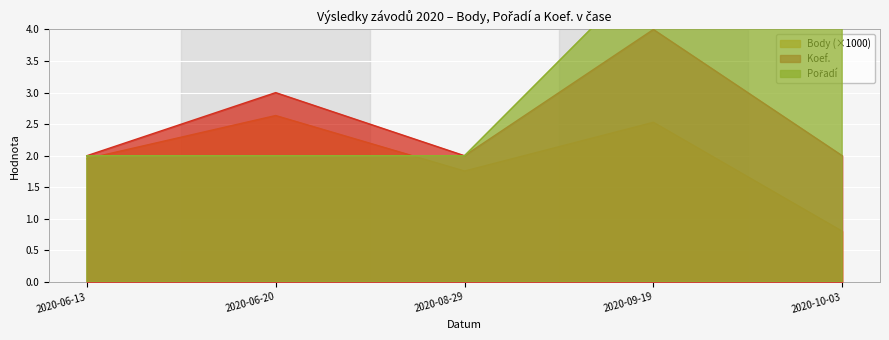

True or false: Koef. and Body cross at least once.

False